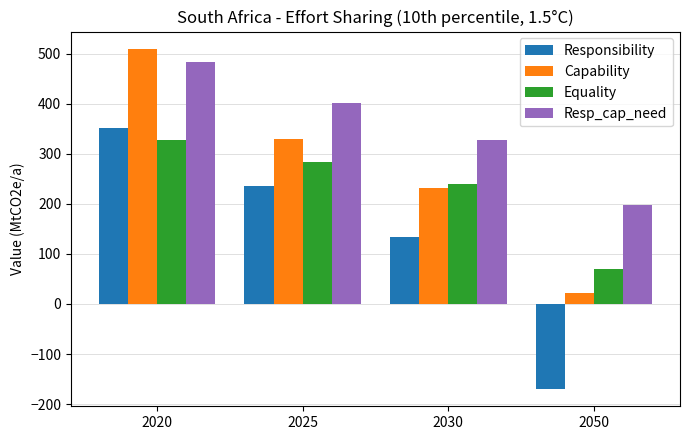

What is the difference between the second highest and second lowest values in the Responsibility series?

101.6